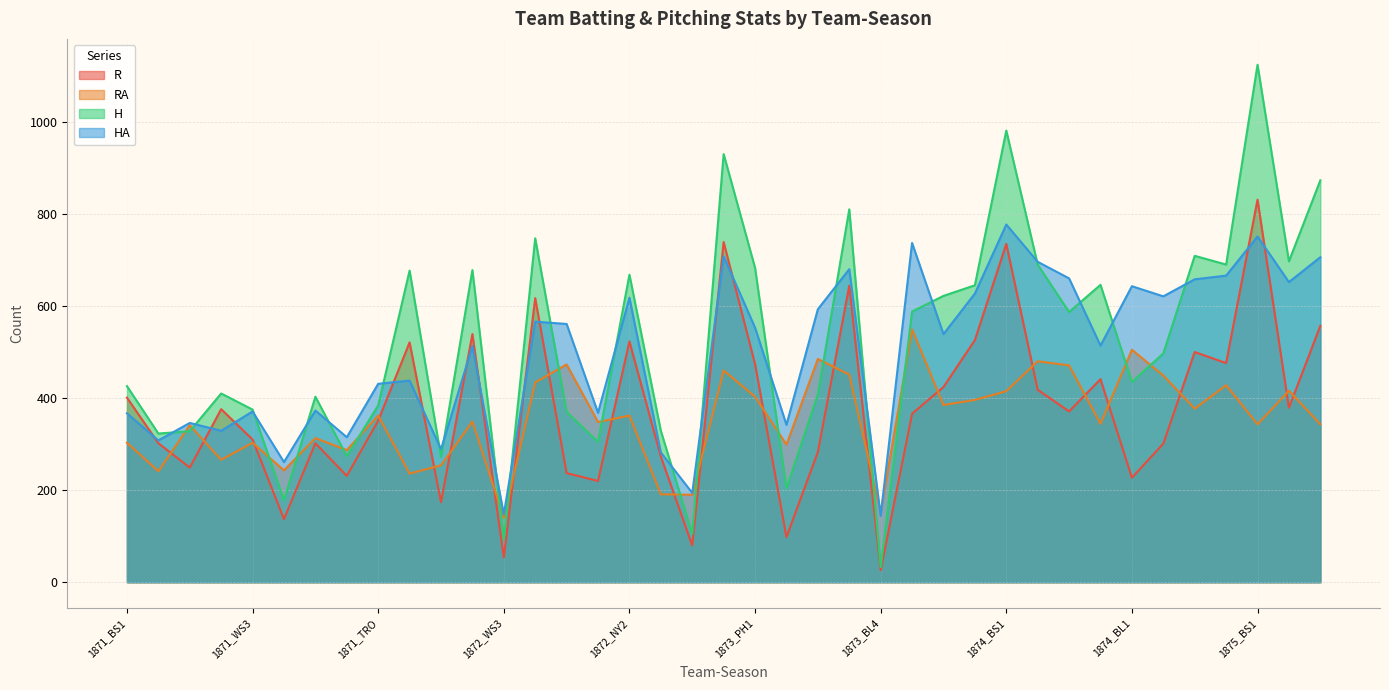

At which label does H reach its minimum?

1873_BL4